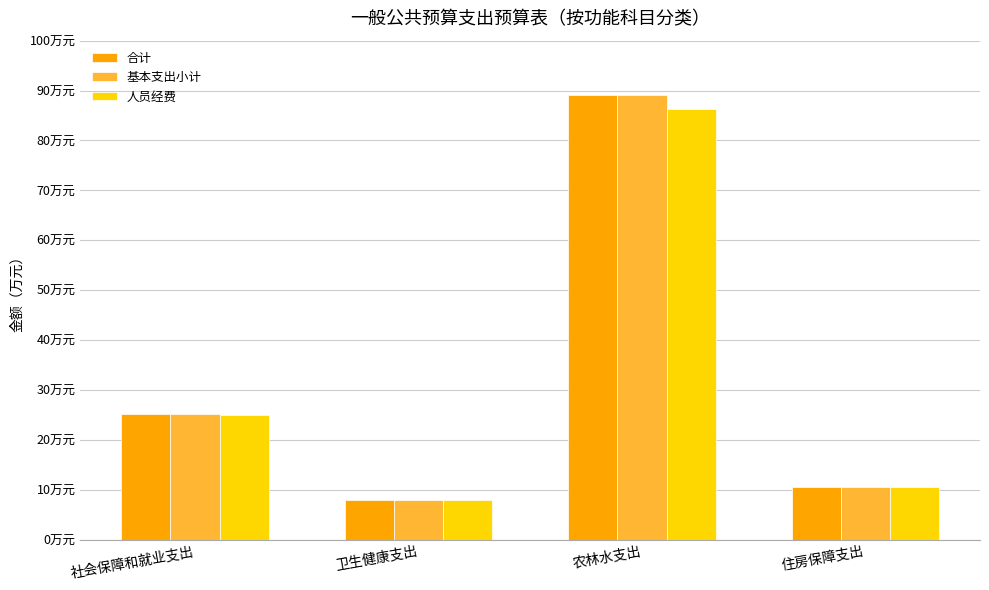

Which series has the largest total across all categories?

合计